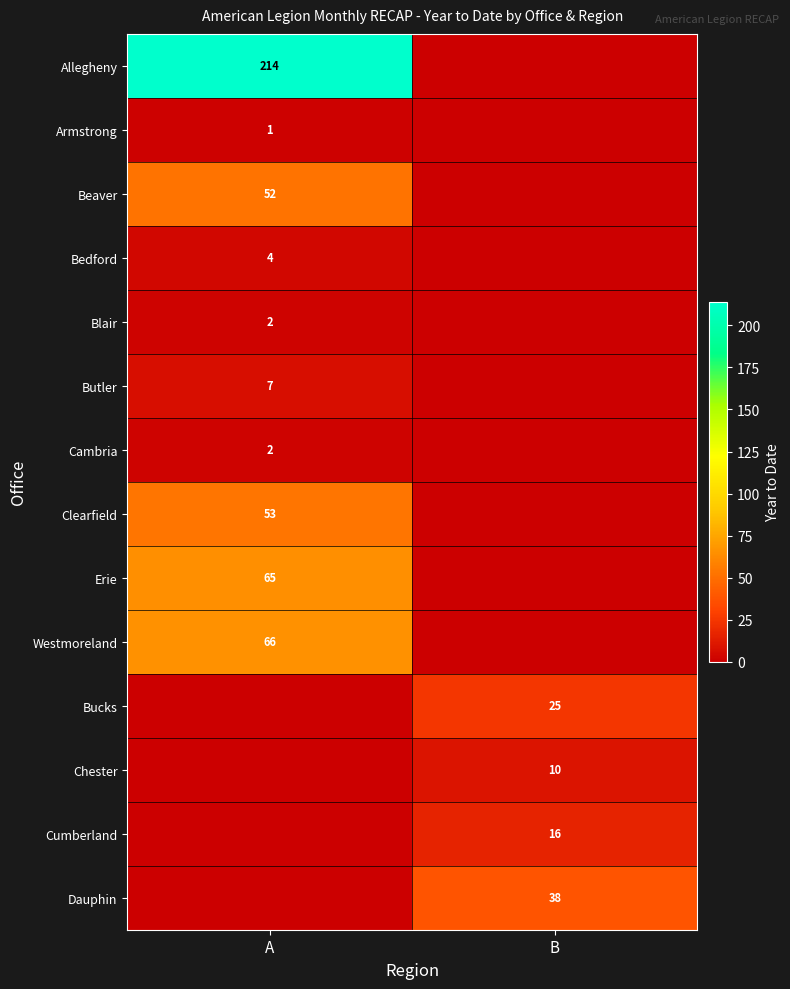

True or false: Cumberland has a value of 8 at B.

False